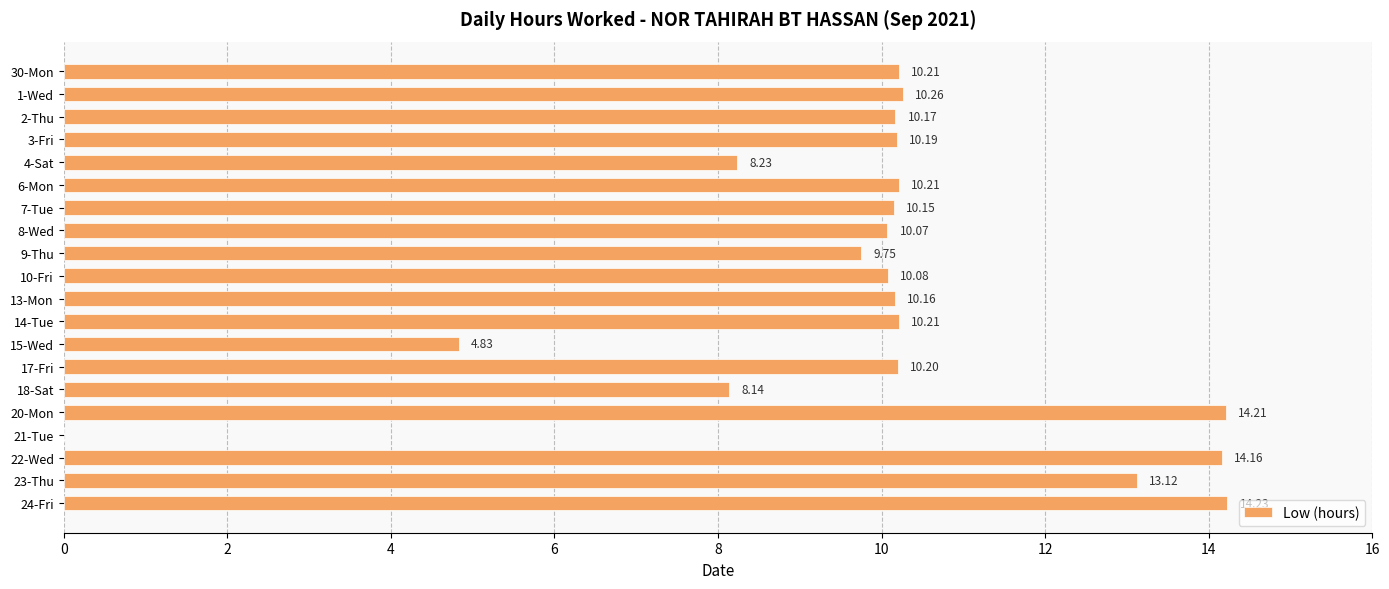

What is the change in value from 9-Thu to 14-Tue?

+0.5